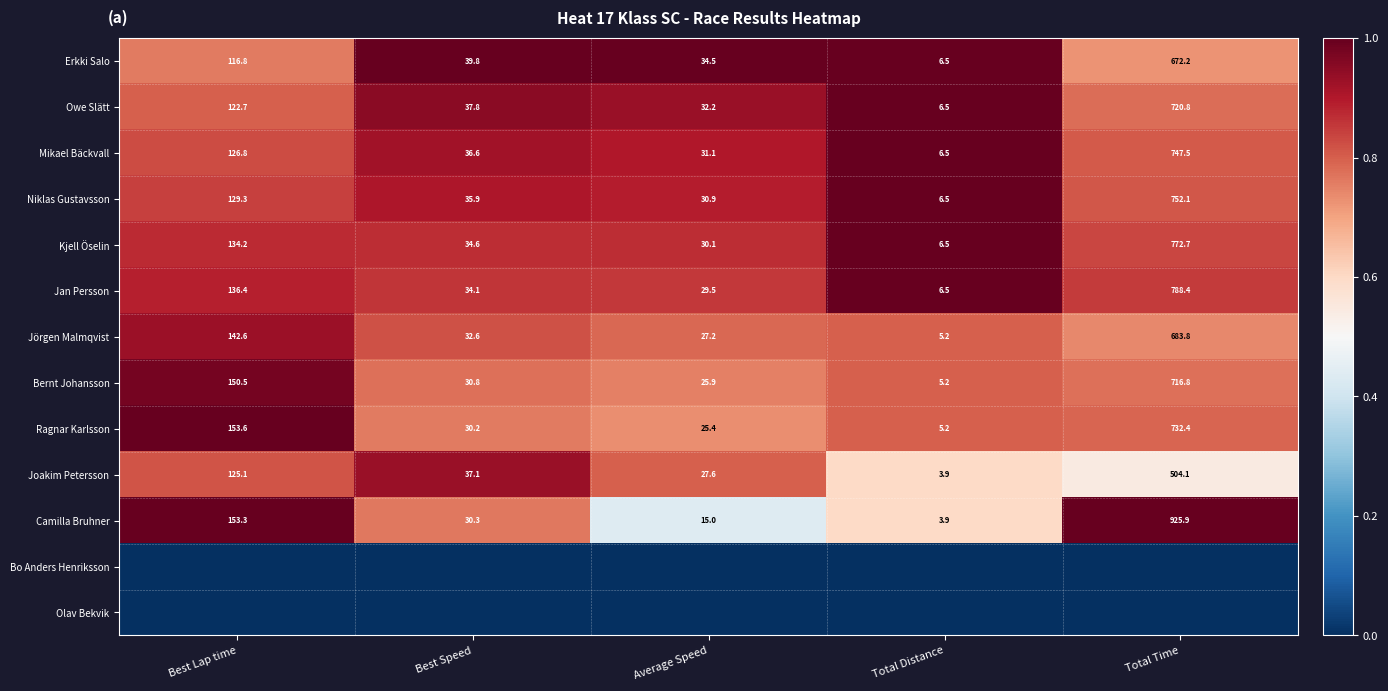

What is the average value of the Jörgen Malmqvist series?

178.3